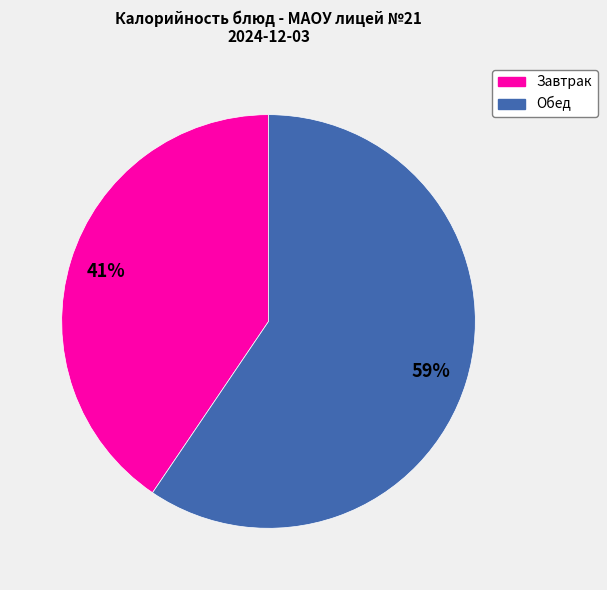

To the nearest percent, what is the average slice percentage?

50%